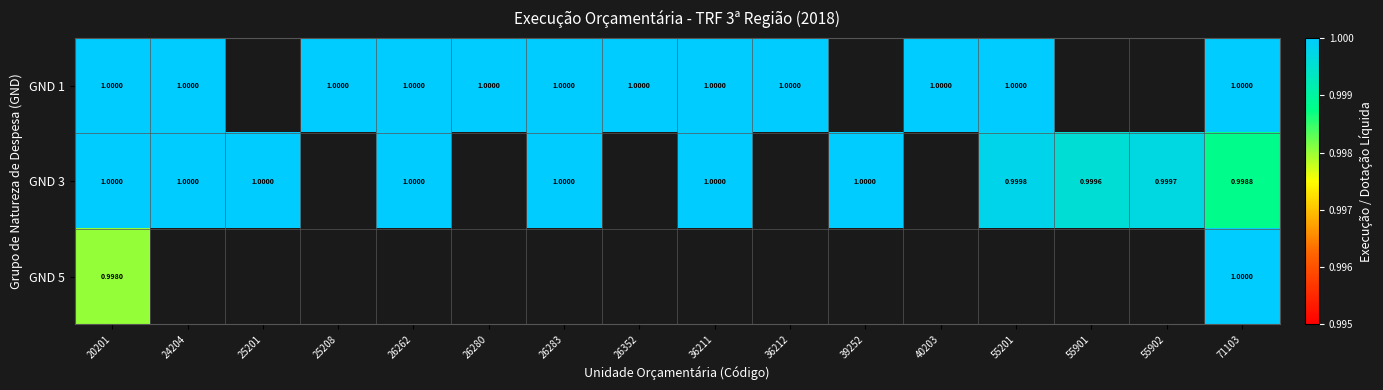

List the series in order of their peak value, lowest first.

GND 3, GND 5, GND 1